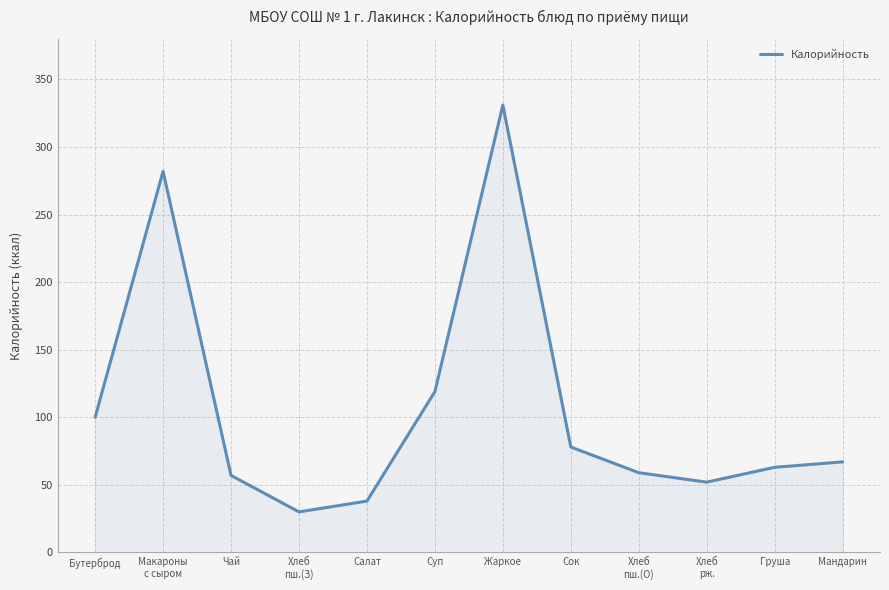

What is the difference between the second highest and minimum values?

252